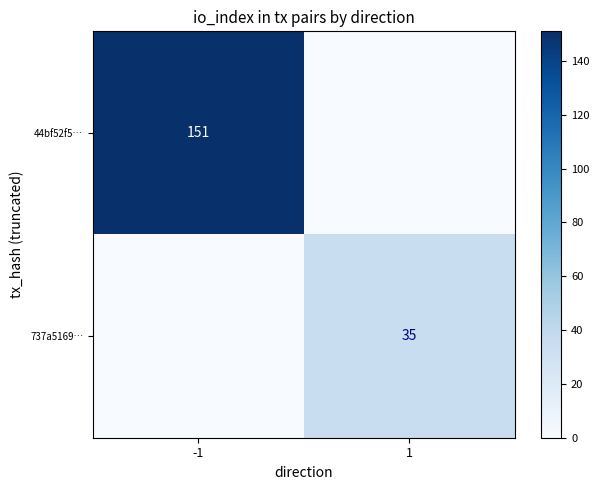

Is it true that 737a5169… equals 35 at 1?

True